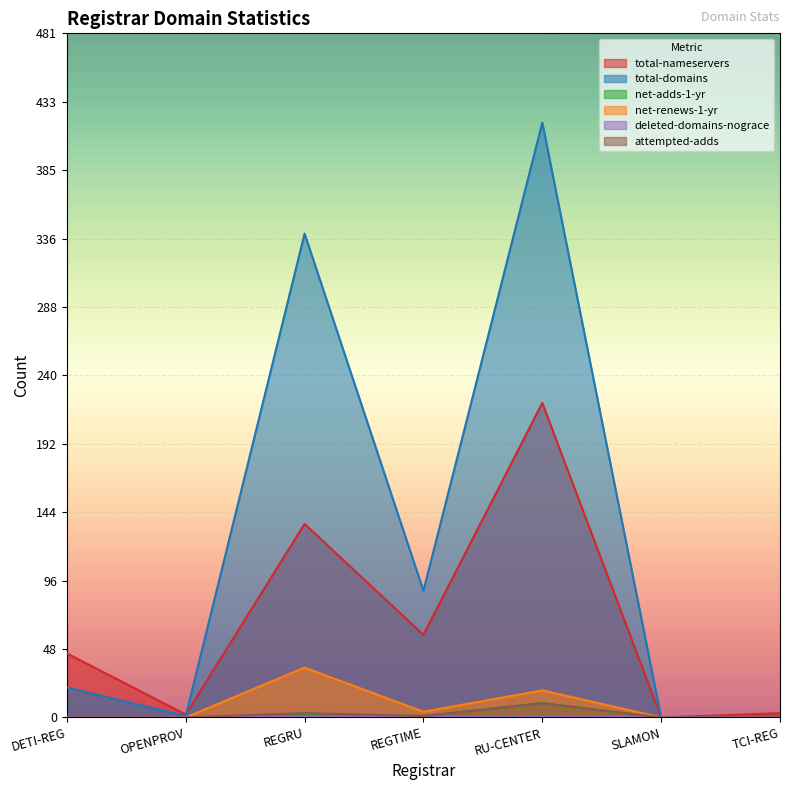

True or false: net-adds-1-yr and attempted-adds intersect in this chart.

False